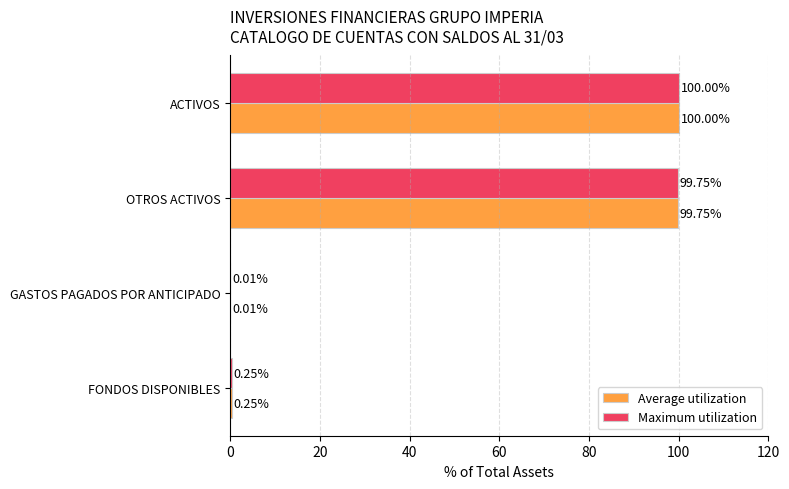

Count the number of data series in this chart.

2